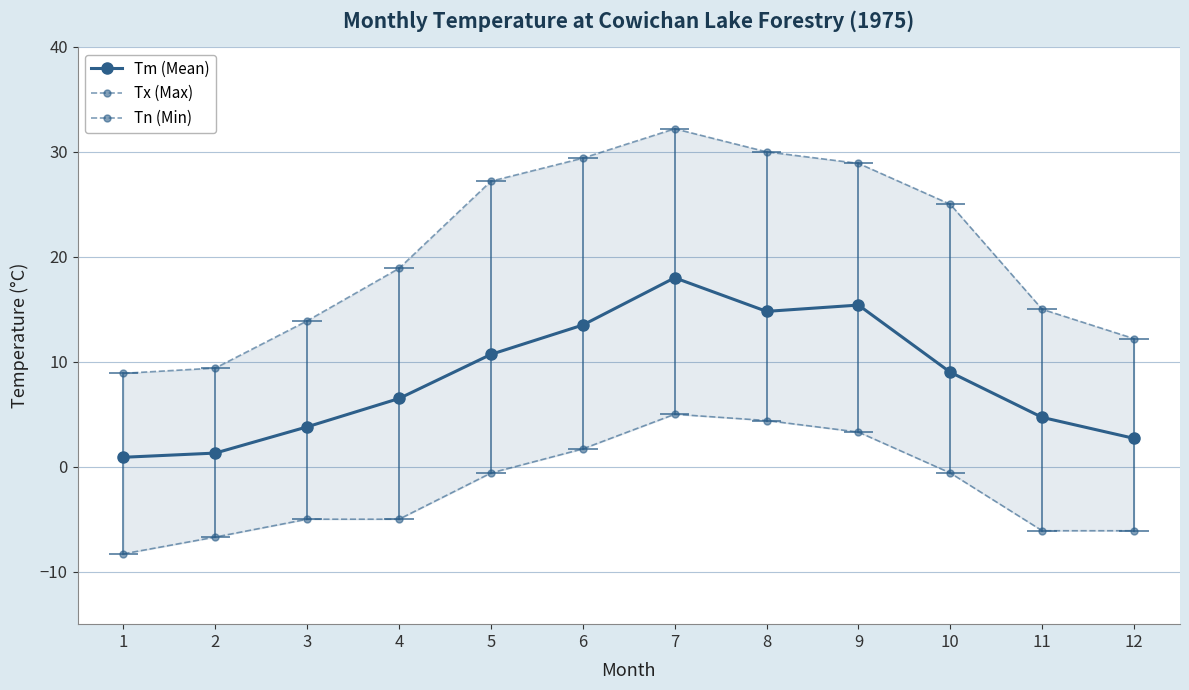

At how many categories does at least one series exceed -4?

12